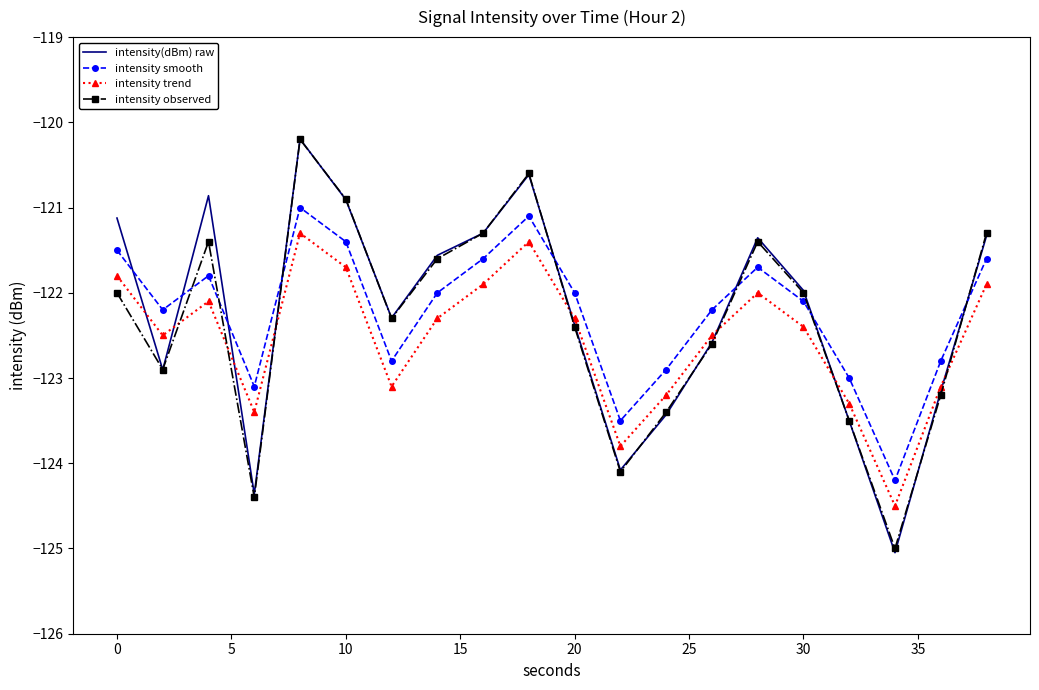

Which series has the widest spread of values?

intensity(dBm) raw